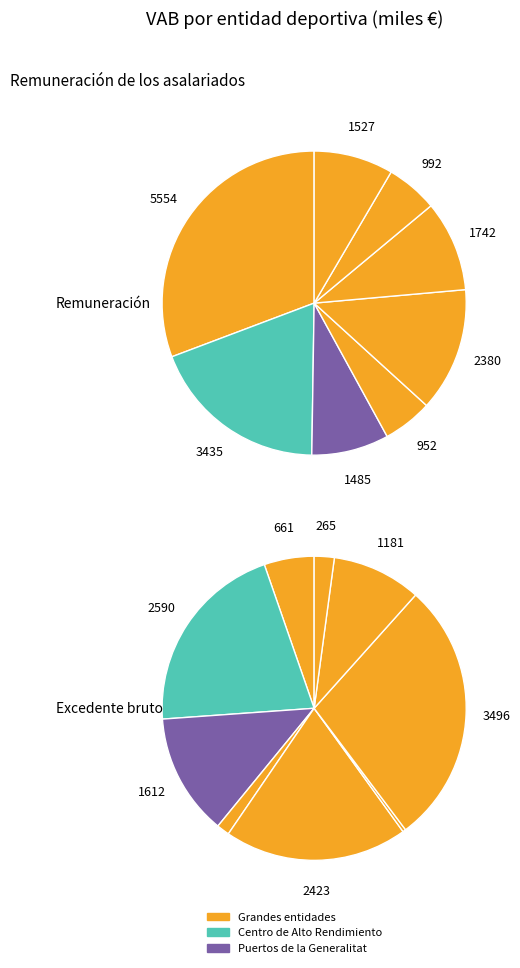

Does any single category account for the majority?

No